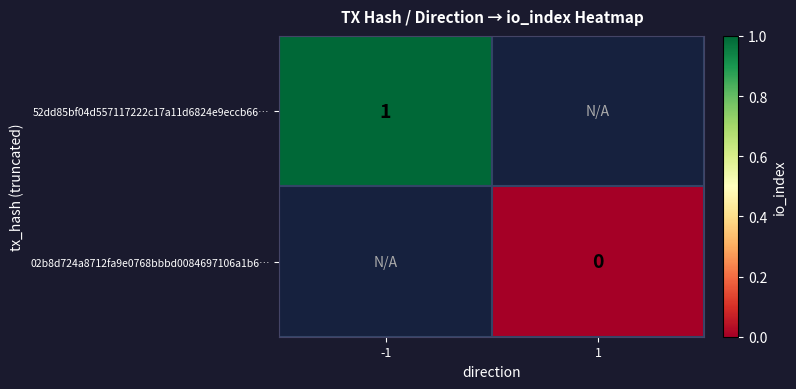

Count the number of categories in the chart.

2